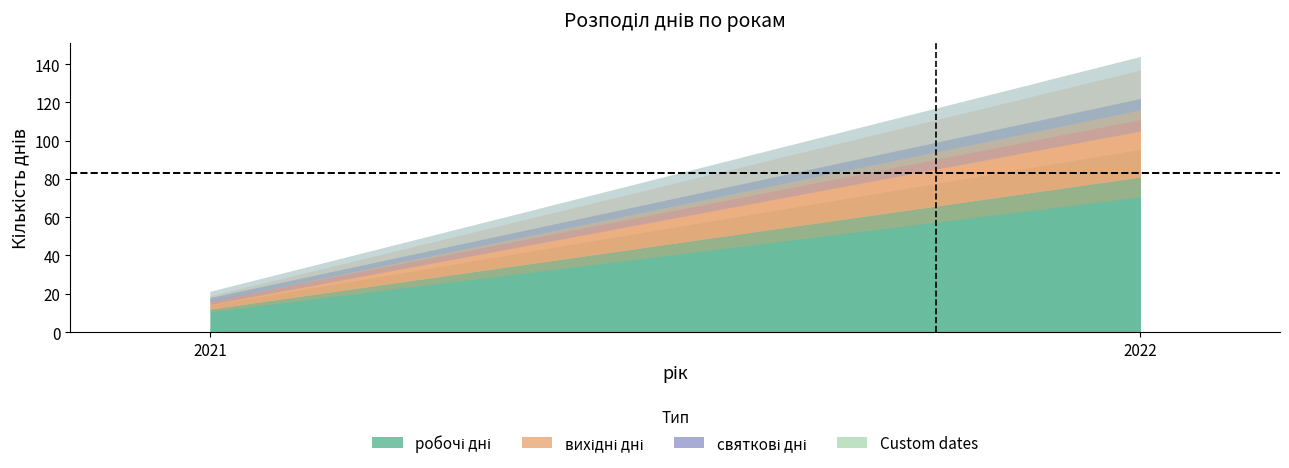

Does the chart display data point markers on the line(s)?

No